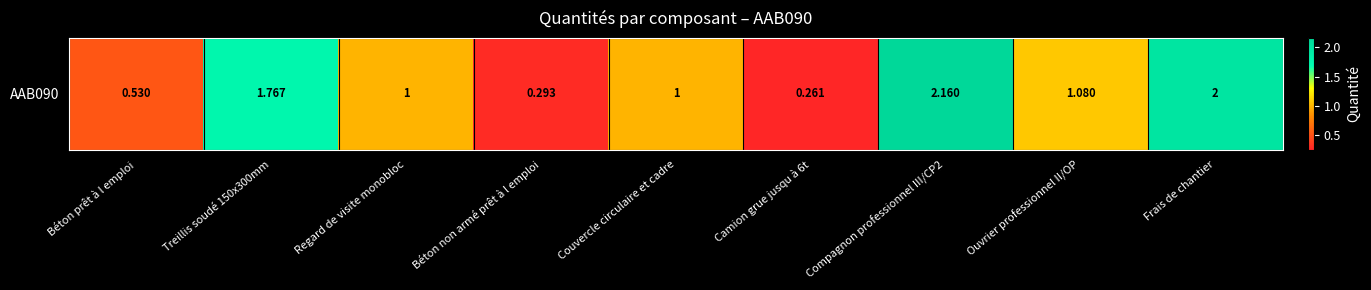

At which label is the value closest to 1?

Regard de visite monobloc